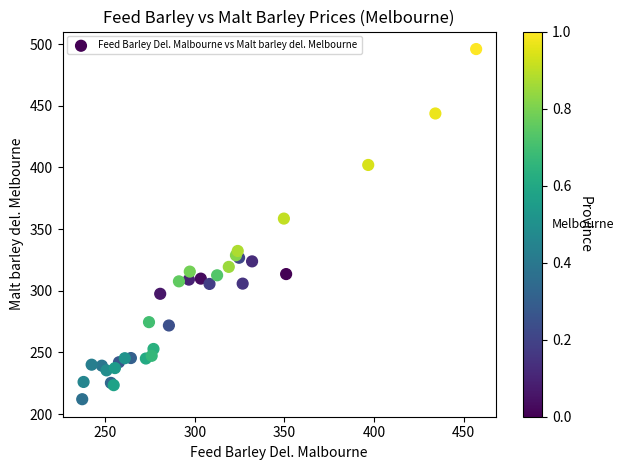

What Y value in the scatter plot is closest to 354?

358.5